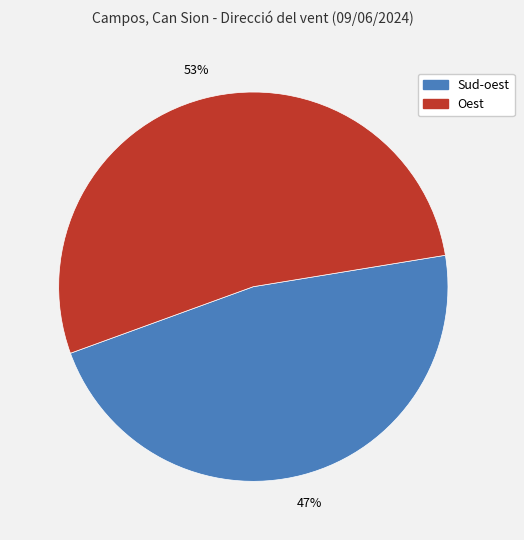

How many segments does this pie chart have?

2